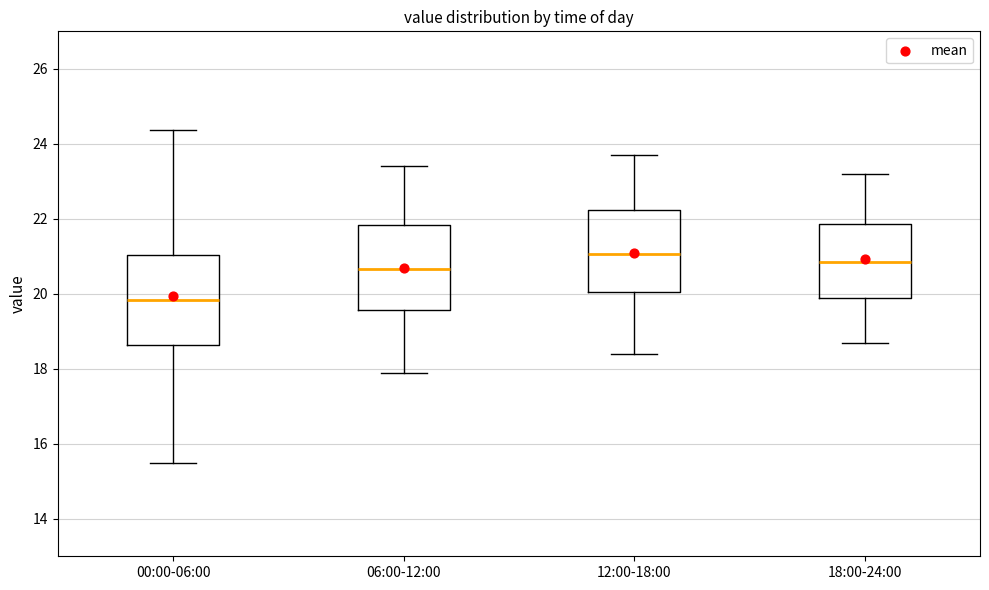

Where is the upper edge of the box for 00:00-06:00 on the y-axis? The values are not printed on the chart, so give them approximately, as read against the axis.

21.0